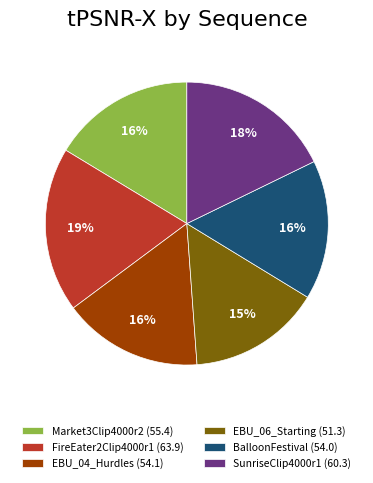

To the nearest percent, what percentage of the pie is BalloonFestival?

16%